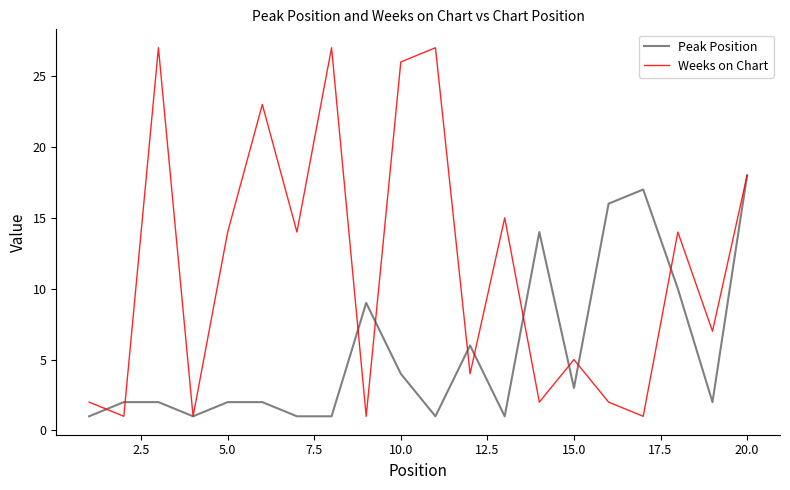

Reading left to right, extract all data points from this chart.

Peak Position: 1	2	2	1	2	2	1	1	9	4	1	6	1	14	3	16	17	10	2	18
Weeks on Chart: 2	1	27	1	14	23	14	27	1	26	27	4	15	2	5	2	1	14	7	18